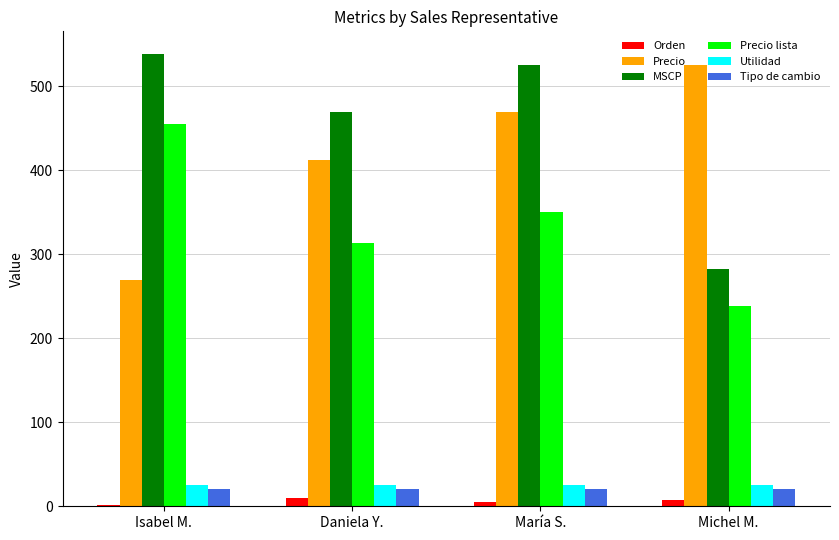

How many bars are there in total?

24